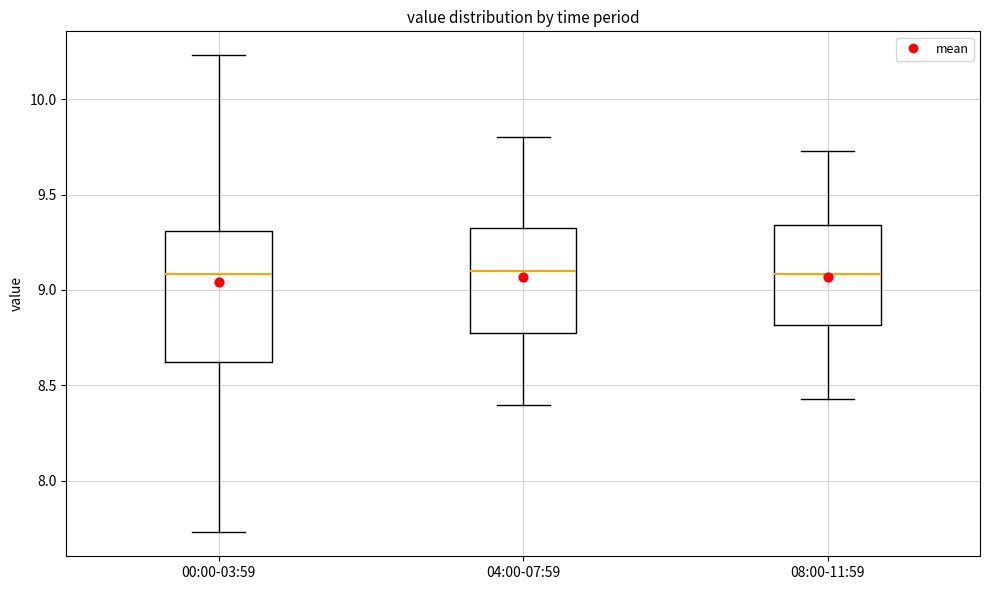

Reading left to right, transcribe this box plot: for each box, give where its median line is, the range the box spans, and where its two whiskers end, as read against the y-axis. The values are not printed on the chart, so give them approximately, as read against the axis.

00:00-03:59: median 9.10, box 8.60 to 9.30, whiskers 7.75 to 10.25
04:00-07:59: median 9.10, box 8.80 to 9.35, whiskers 8.40 to 9.80
08:00-11:59: median 9.10, box 8.80 to 9.35, whiskers 8.45 to 9.75